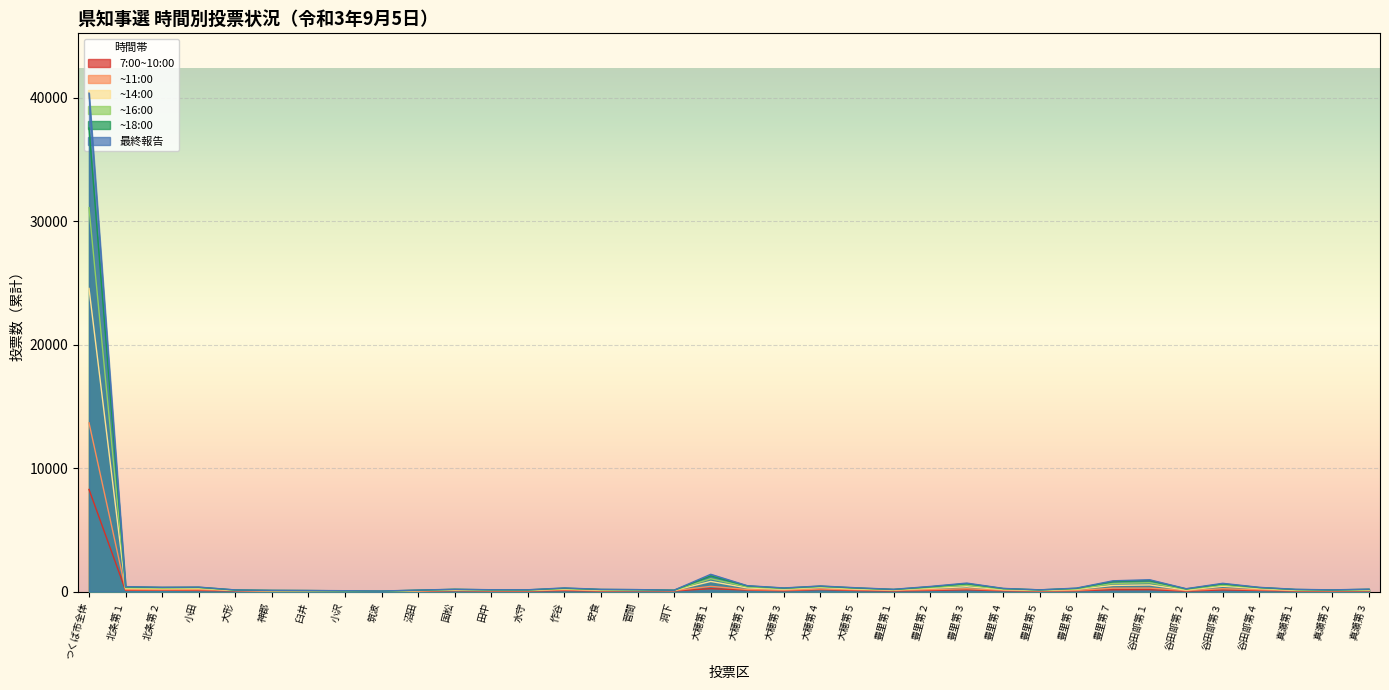

What is the difference between the maximum and second lowest values in the 7:00~10:00 series?

8251